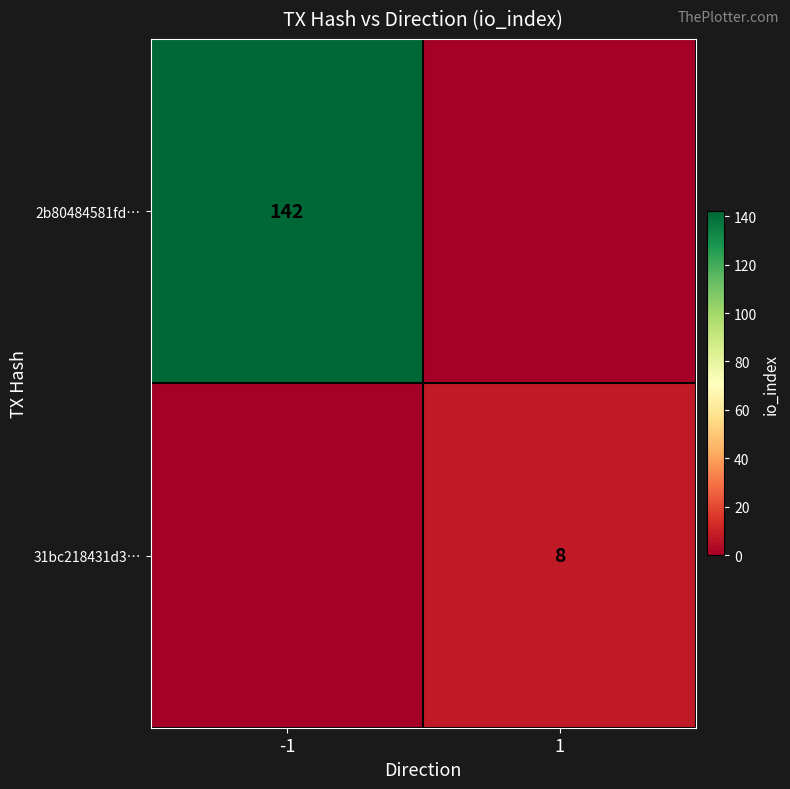

True or false: 31bc218431d3… has a value of 14 at 1.

False